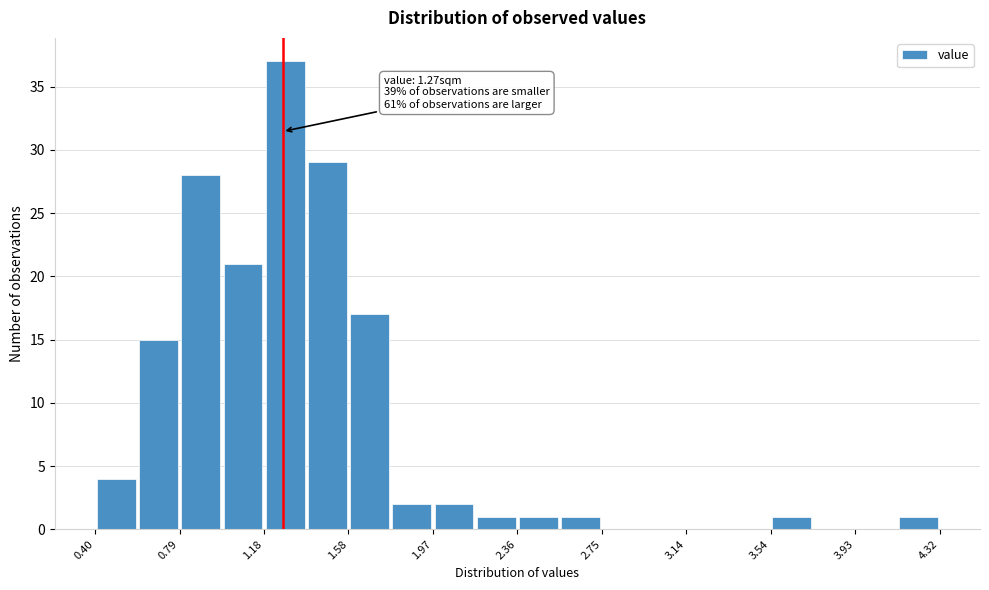

Read against the x-axis, roughly where is the centre of the tallest bar?

1.30